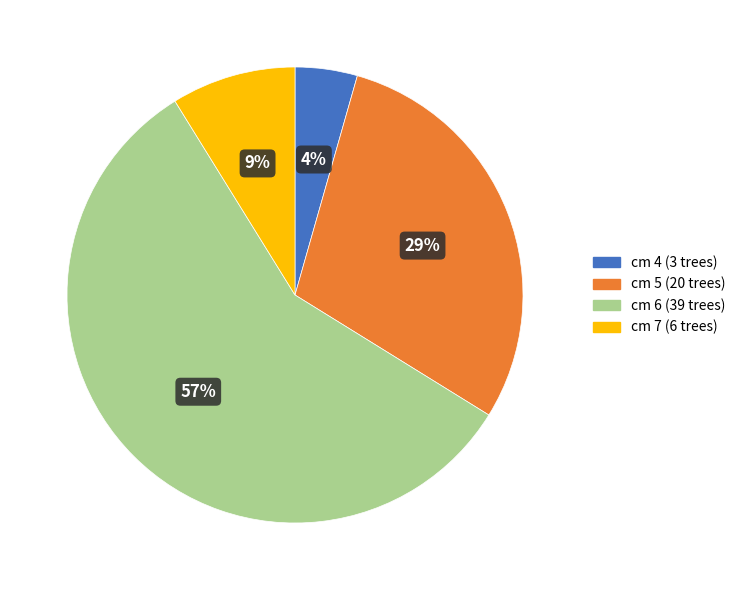

True or false: cm 7 accounts for 22% of the total.

False